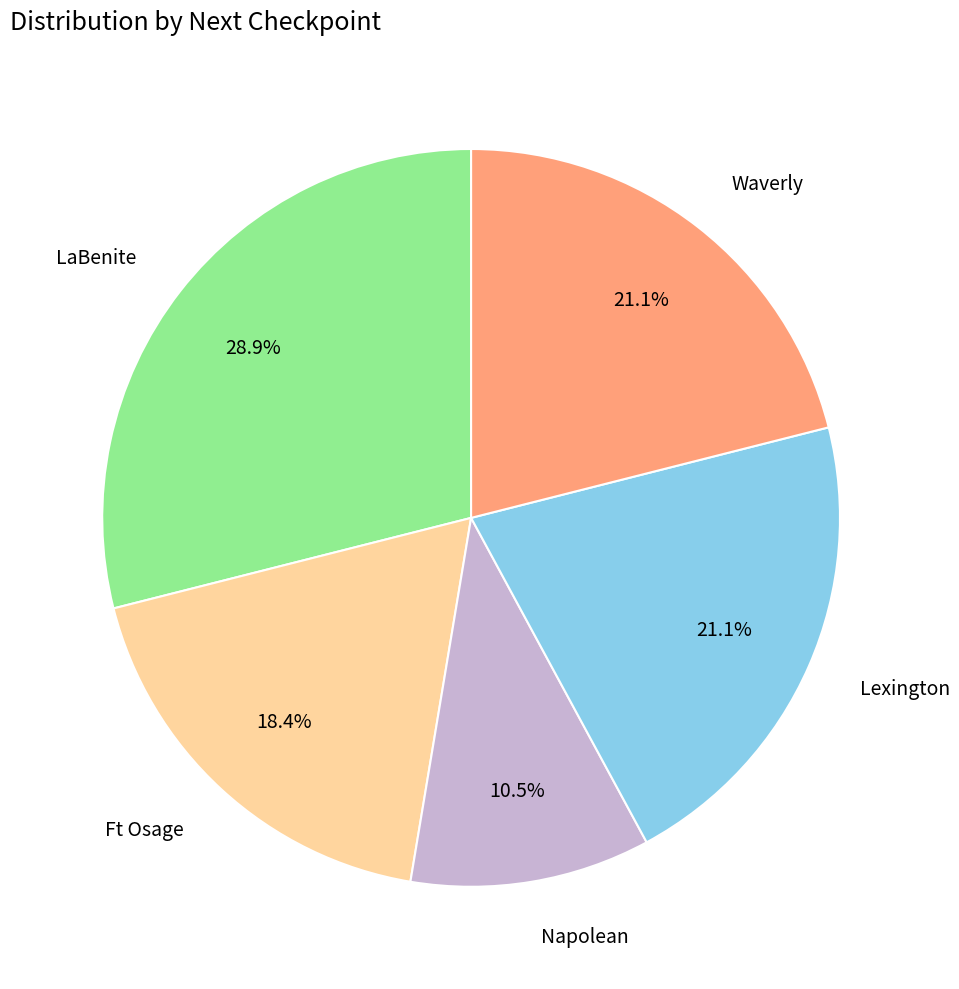

Which slice is the largest?

LaBenite